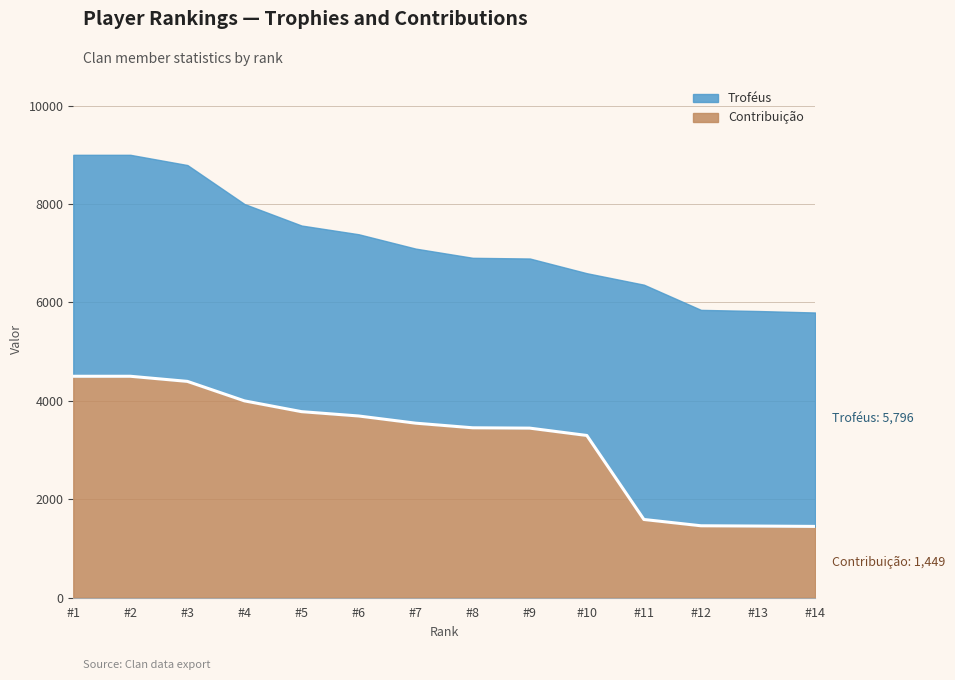

At which category does the chart reach its minimum across all series?

#14